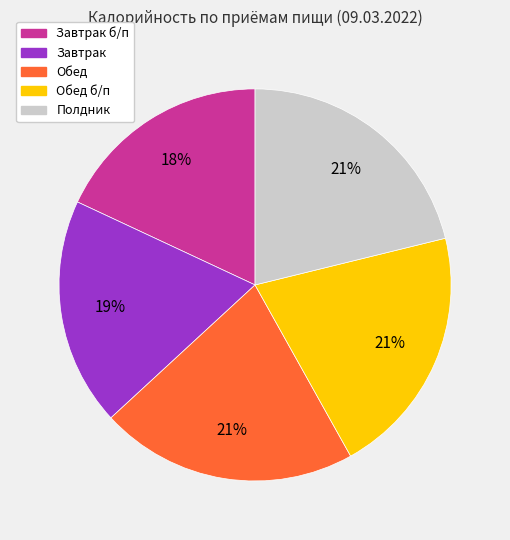

To the nearest percent, what is the difference between the largest and smallest slice percentages?

3%